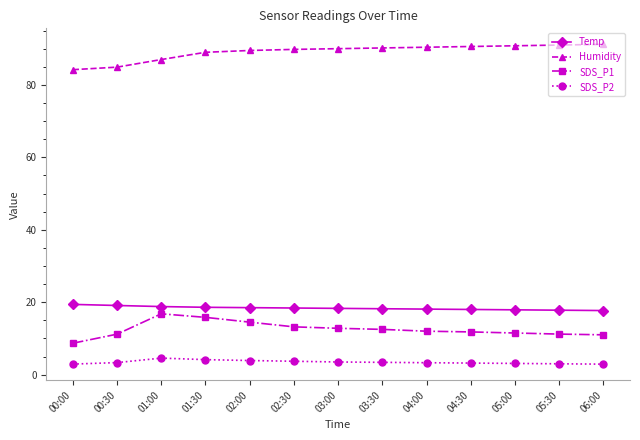

Does the chart display data point markers on the line(s)?

Yes